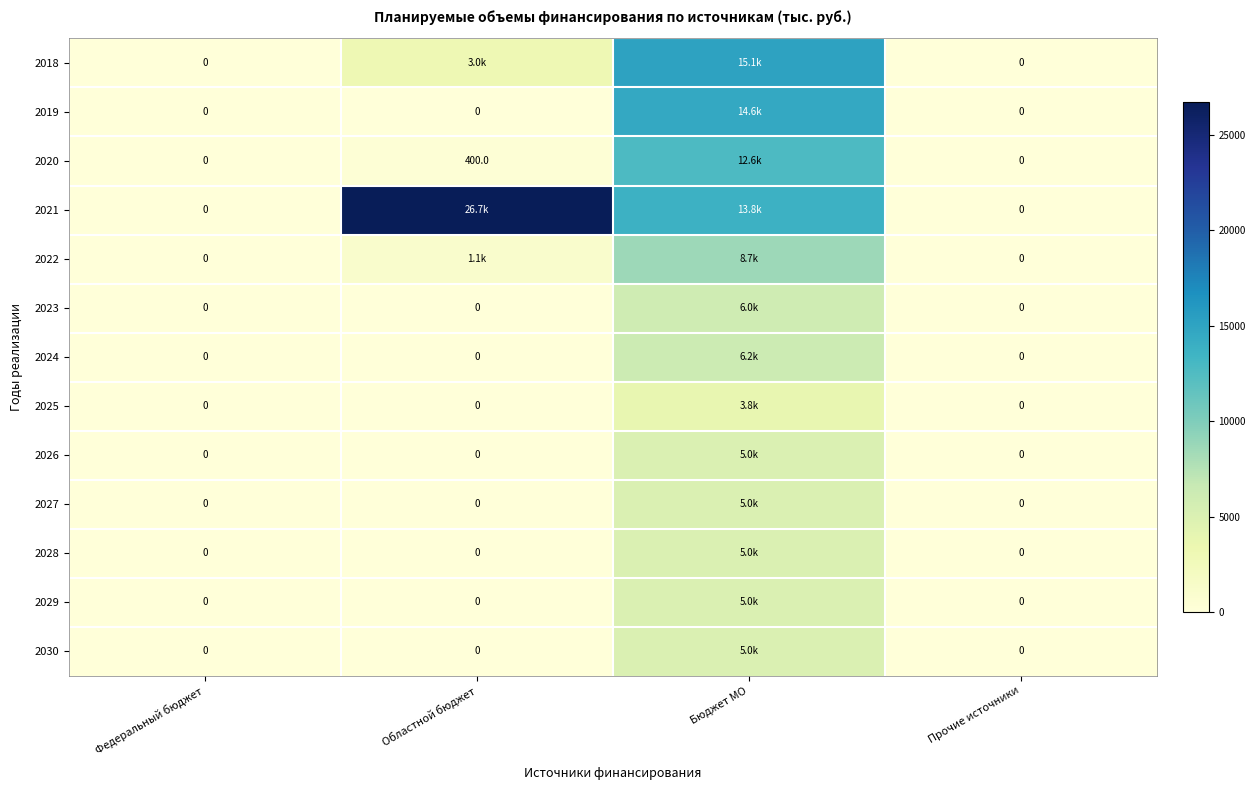

Is the value of 2030 at Прочие источники greater than the value of 2022 at Прочие источники?

No